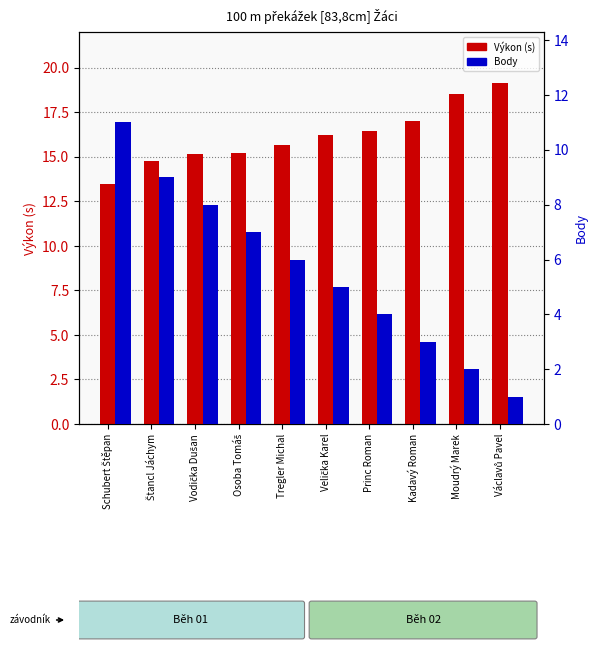

At which label is Výkon (s) closest to 16?

Velička Karel